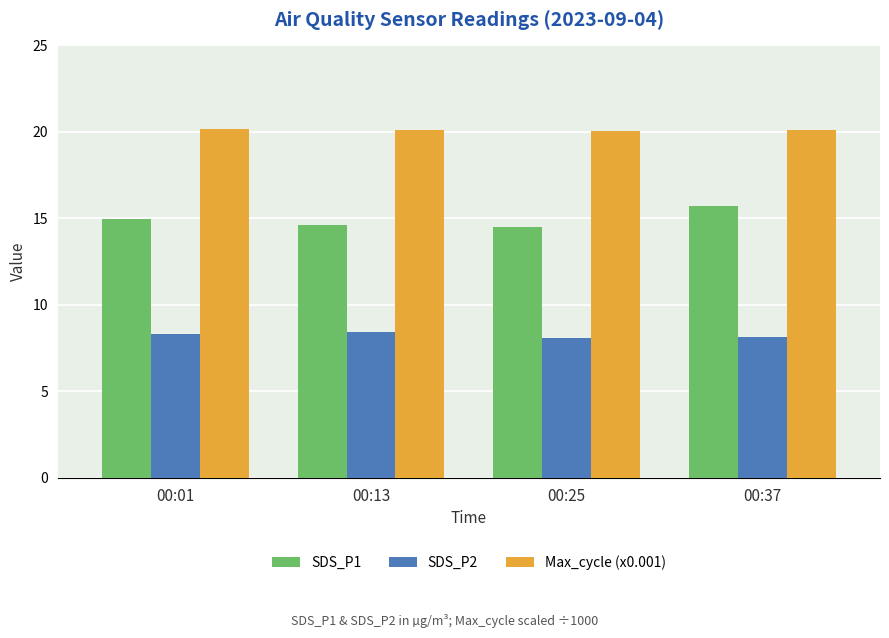

How many SDS_P2 values are between 8 and 9?

4